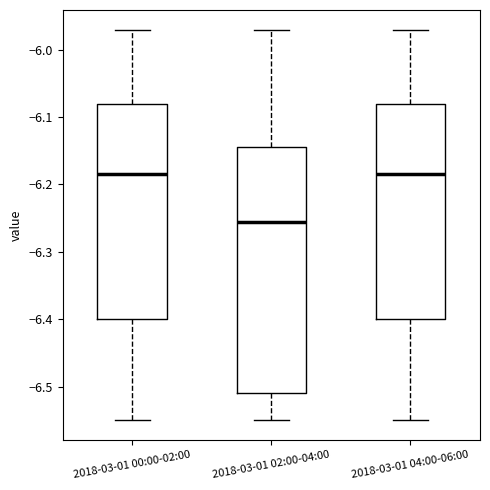

Where is the lower edge of the box for 2018-03-01 00:00-02:00 on the y-axis? The values are not printed on the chart, so give them approximately, as read against the axis.

-6.40